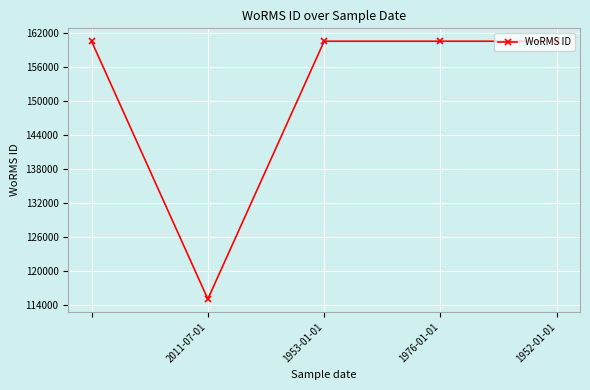

What is the value of the 2nd point from the left?

115090